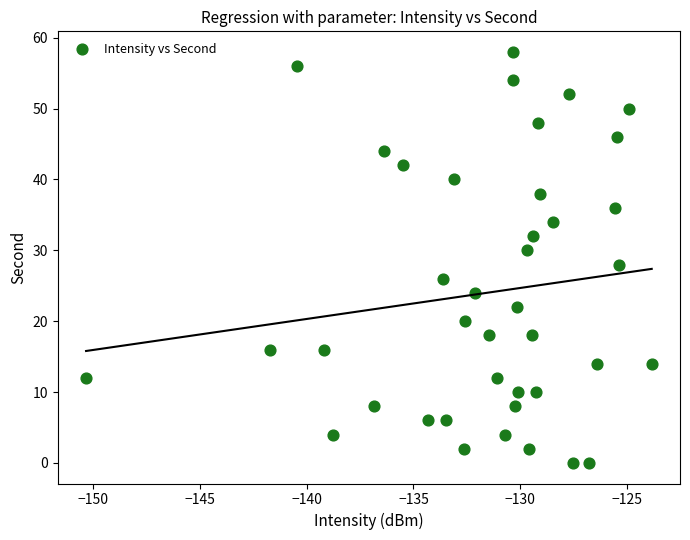

What is the range of Y values (max minus min)?

58